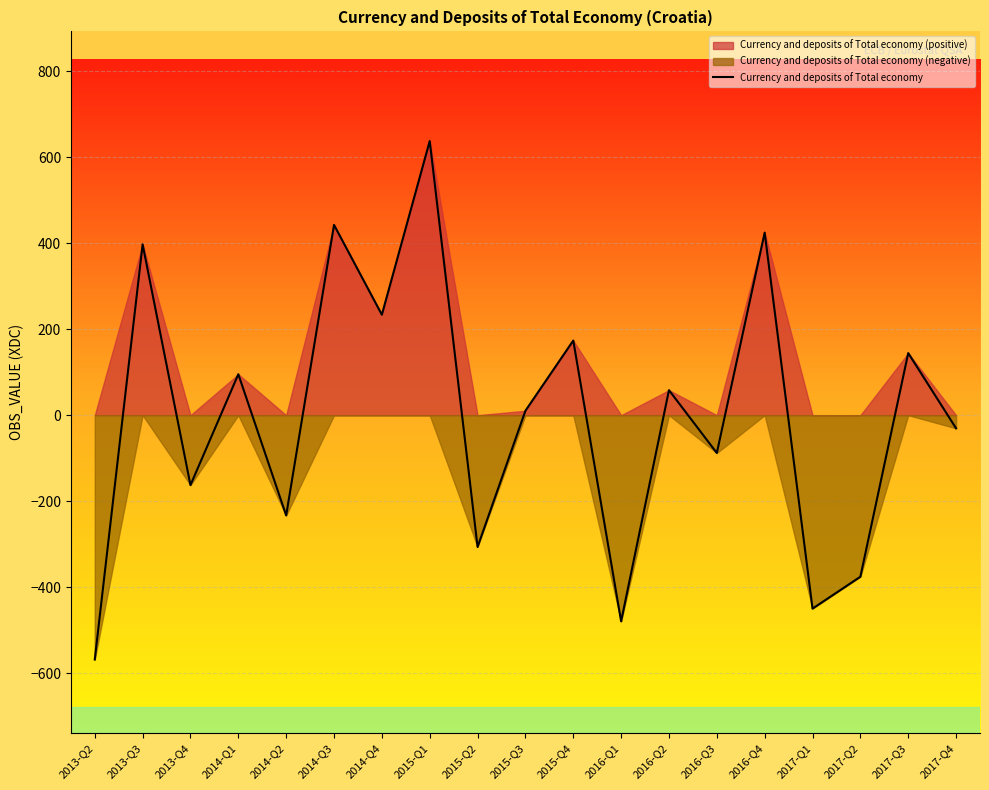

Count the number of values greater than 10.

10